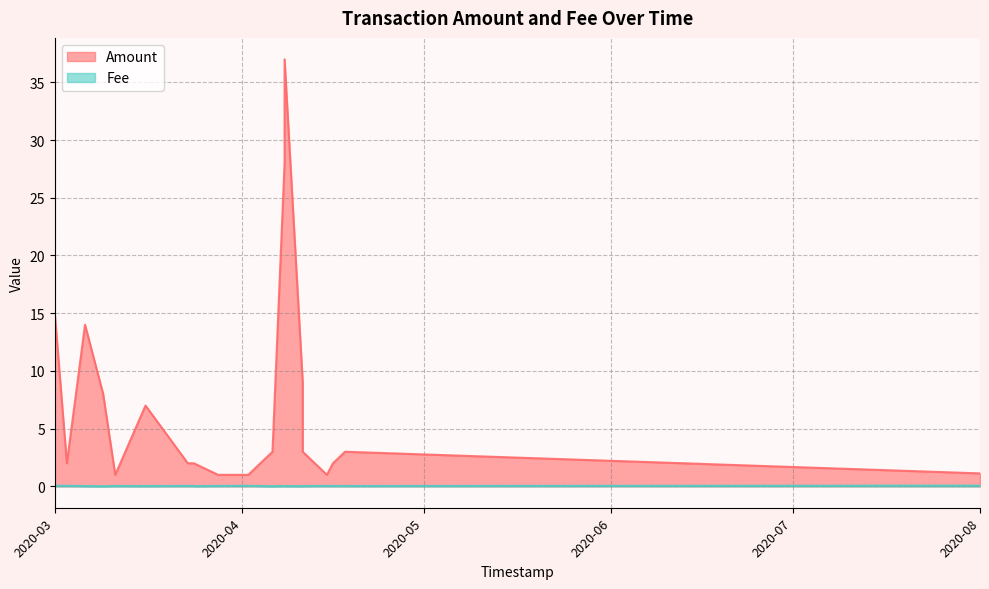

True or false: Fee and Amount cross at least once.

False